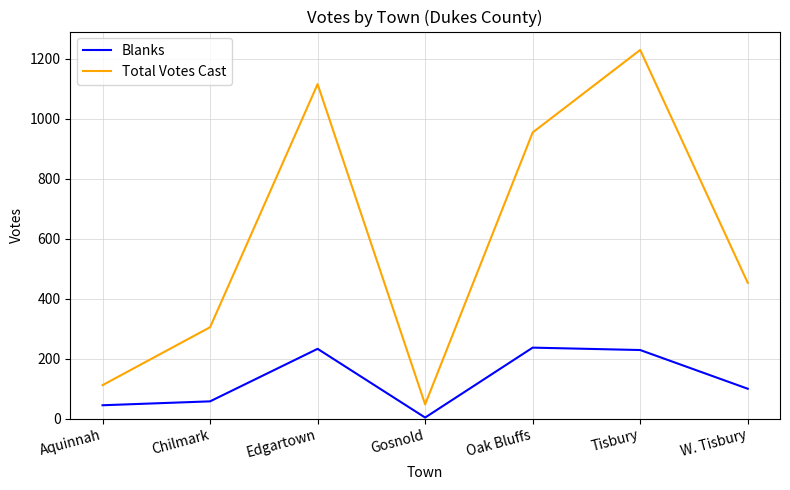

Between Aquinnah and Tisbury, which series saw the biggest shift?

Total Votes Cast